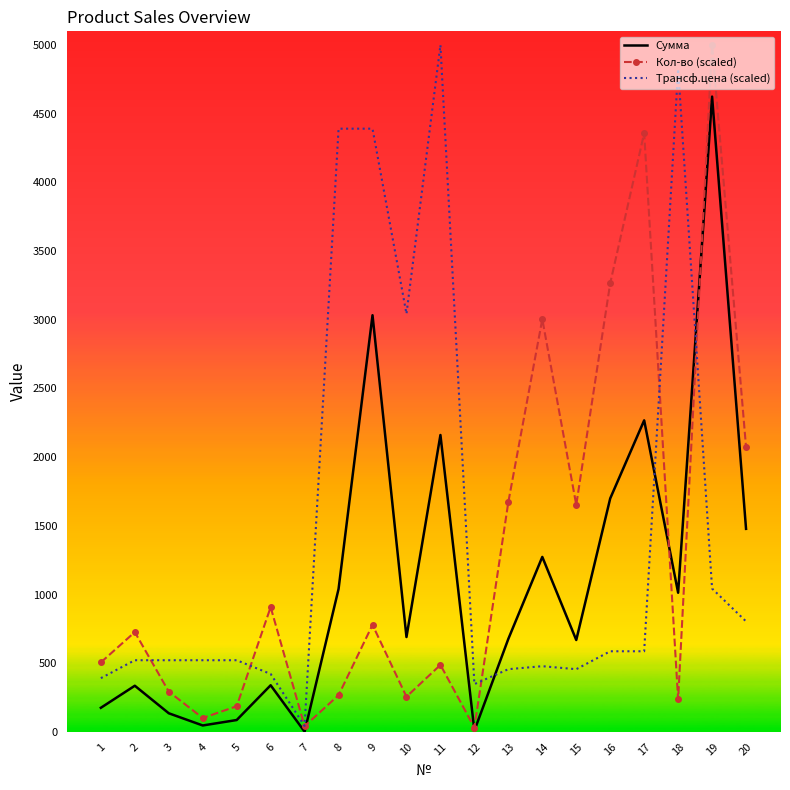

True or false: Сумма has a value of 690.6 at 10.

True